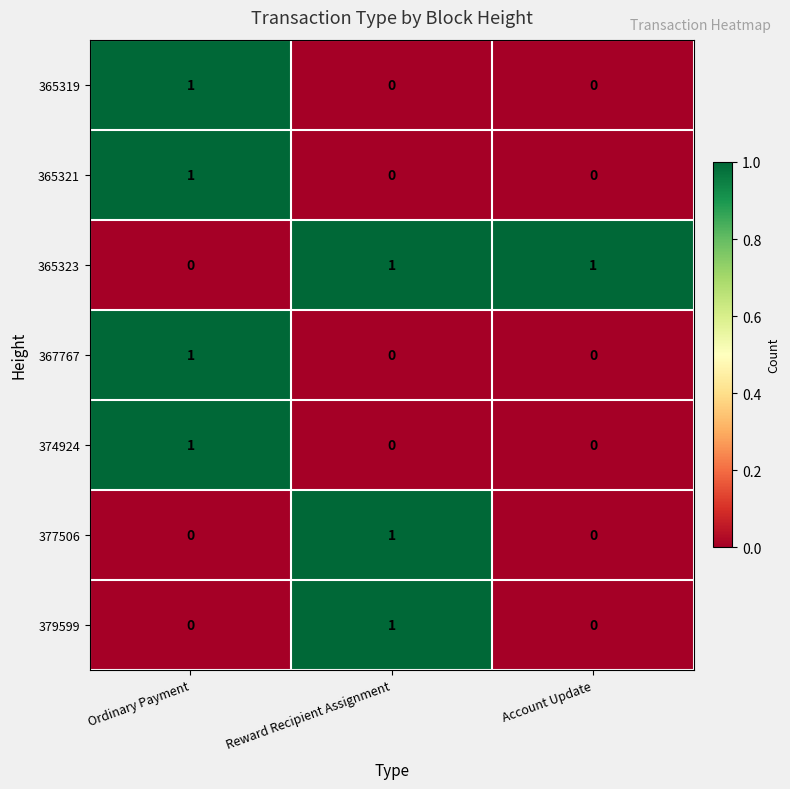

At how many categories does at least one series exceed 0?

3